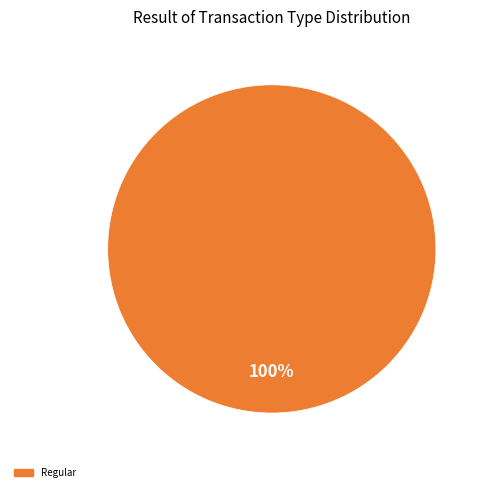

How many segments does this pie chart have?

1